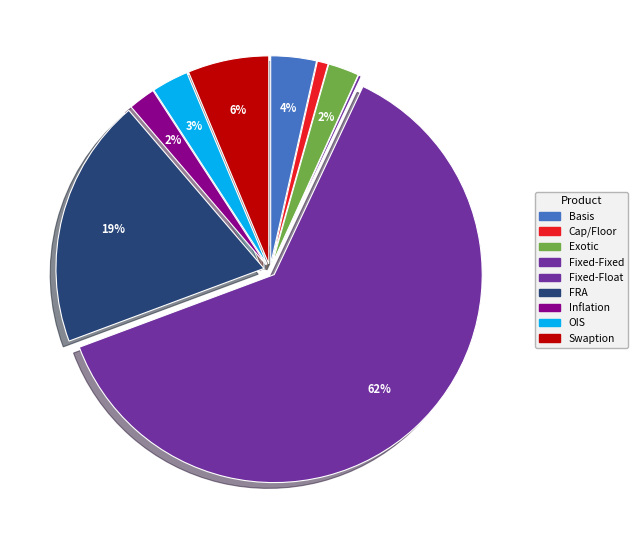

To the nearest percent, what is the average slice percentage?

11%